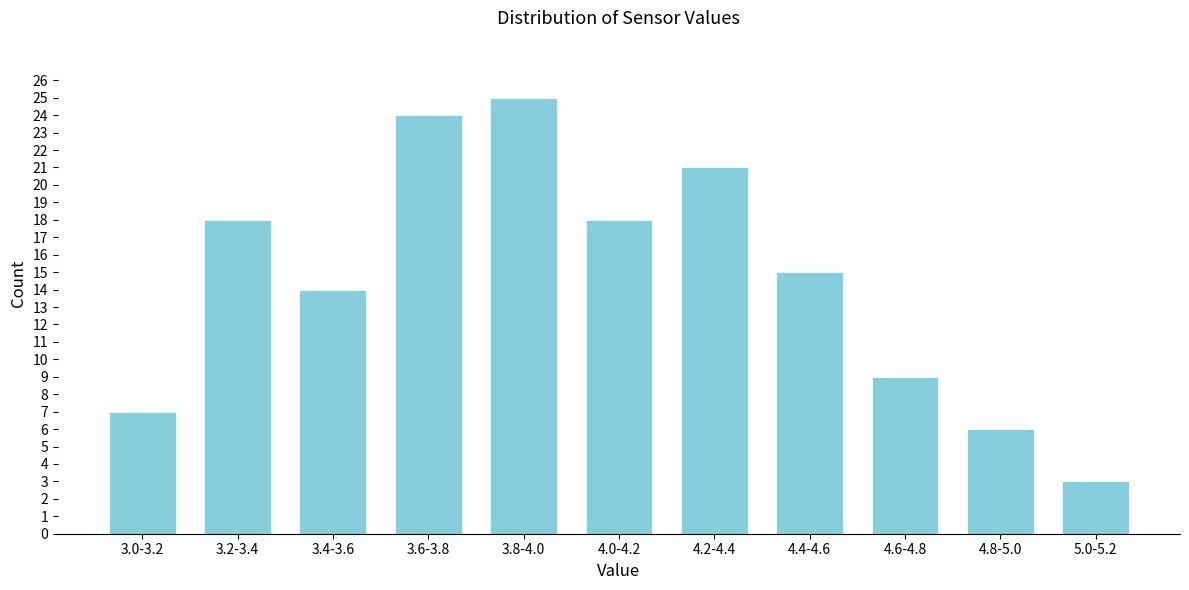

Reading right to left, what are all the values shown in this chart?

3	6	9	15	21	18	25	24	14	18	7